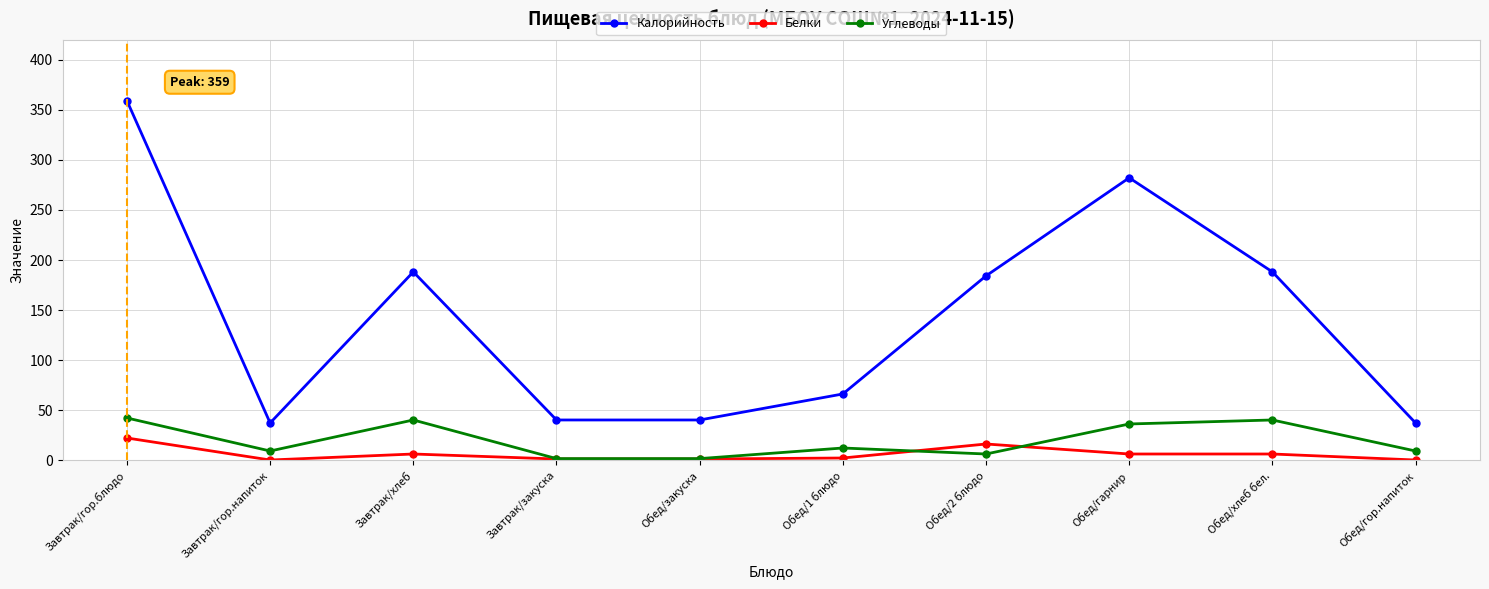

Is the value of Калорийность at Обед/1 блюдо greater than the value of Белки at Завтрак/закуска?

Yes